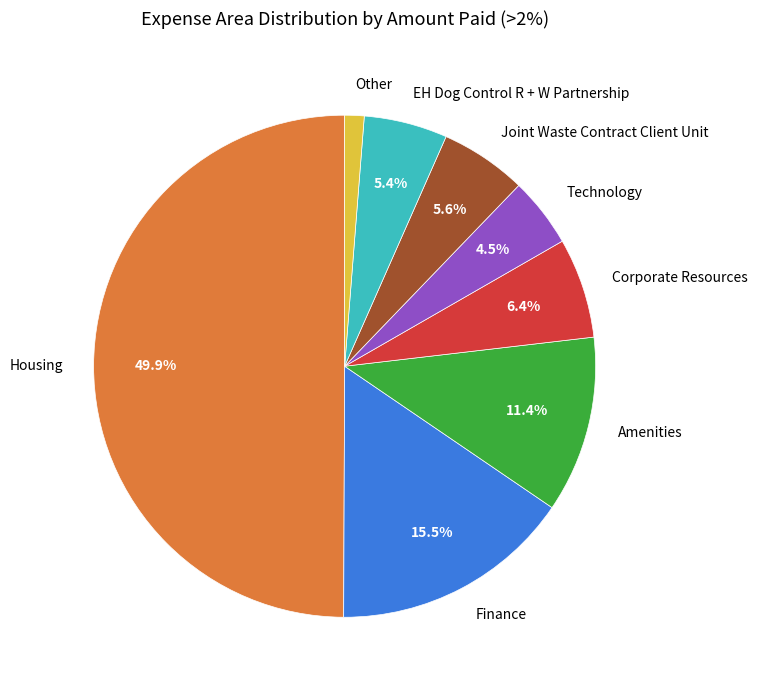

Is Technology the majority of the pie?

No